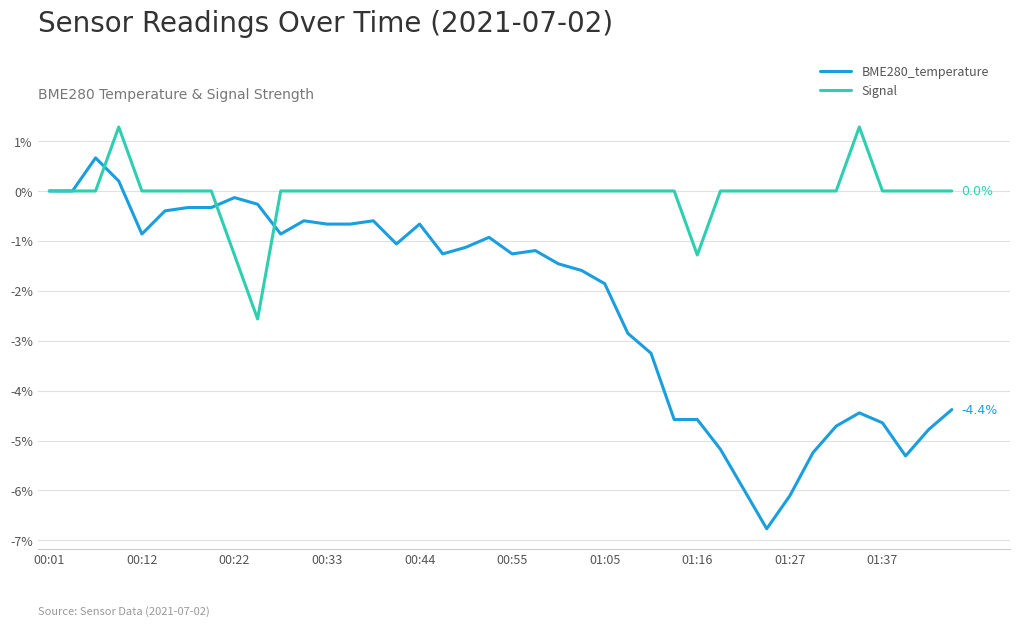

Does the chart display data point markers on the line(s)?

No